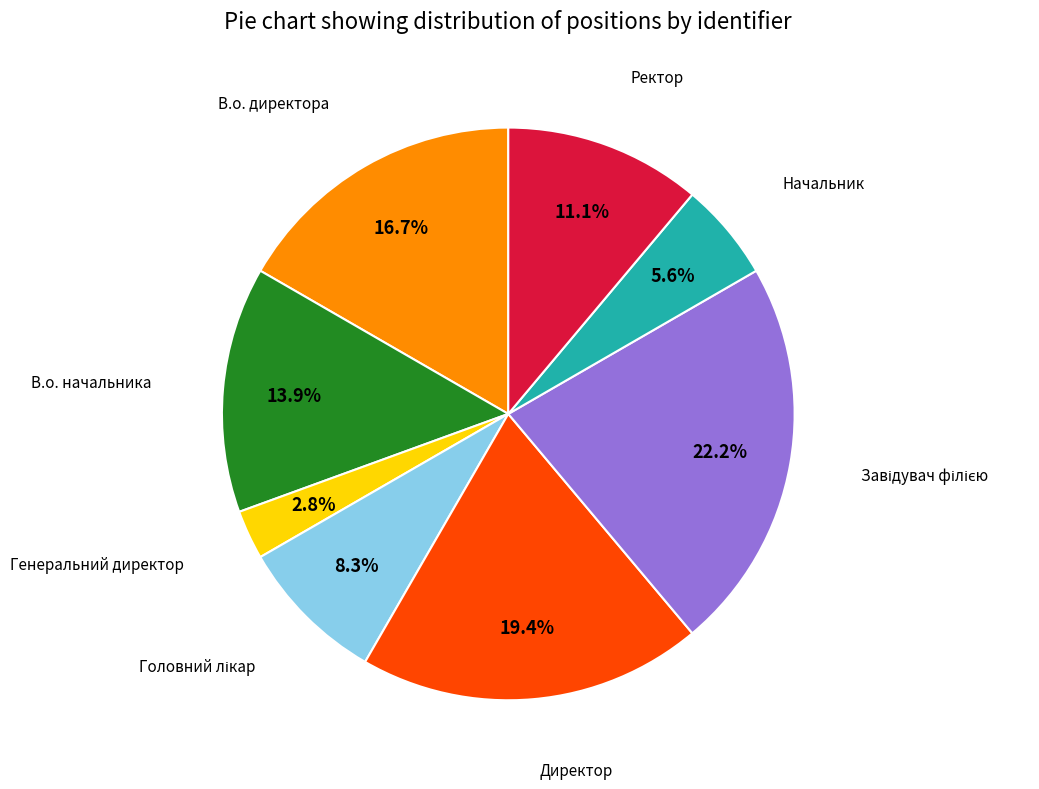

Is there any slice that represents more than half of the pie?

No